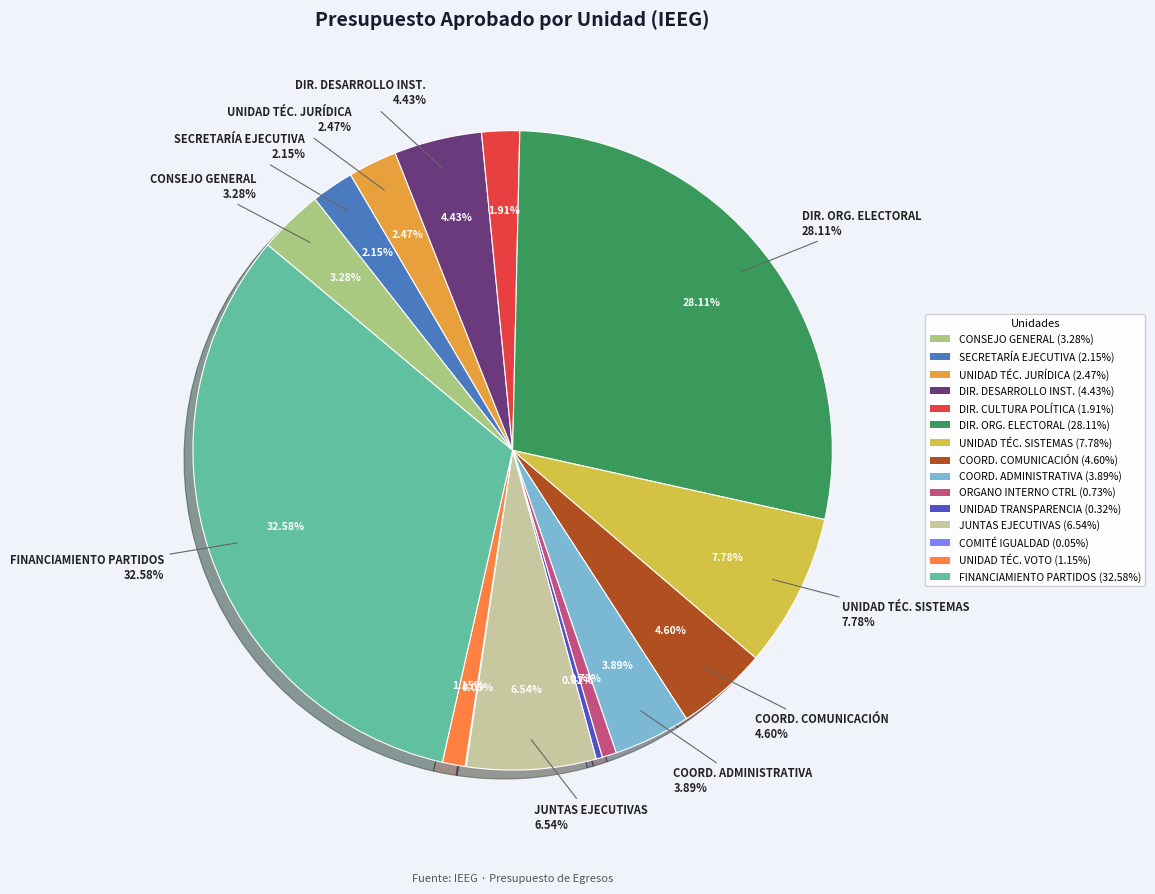

Which category has the biggest portion of the pie?

FINANCIAMIENTO PUBLICO A PARTIDOS